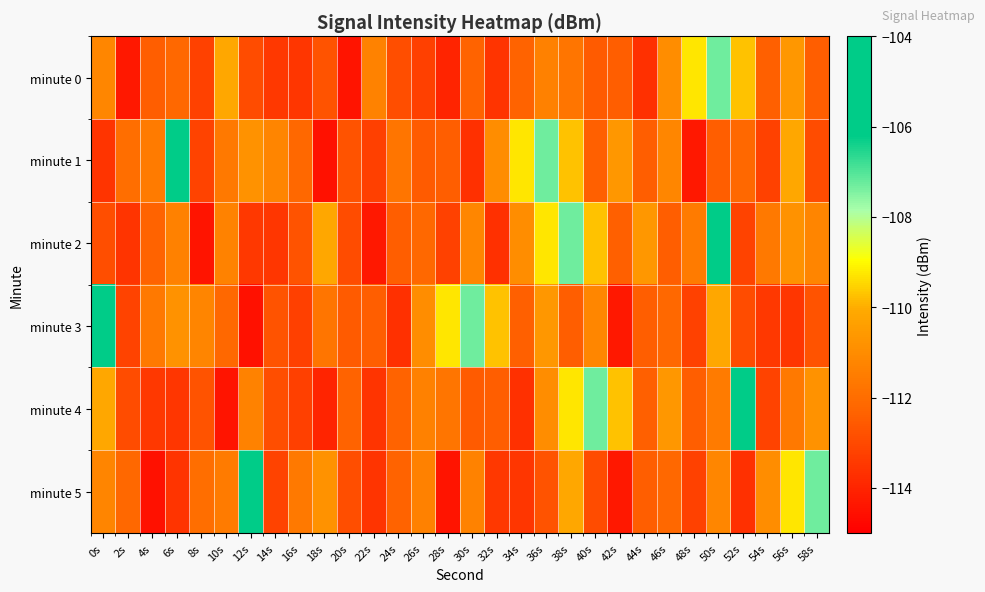

Which series has the widest spread of values?

minute 1